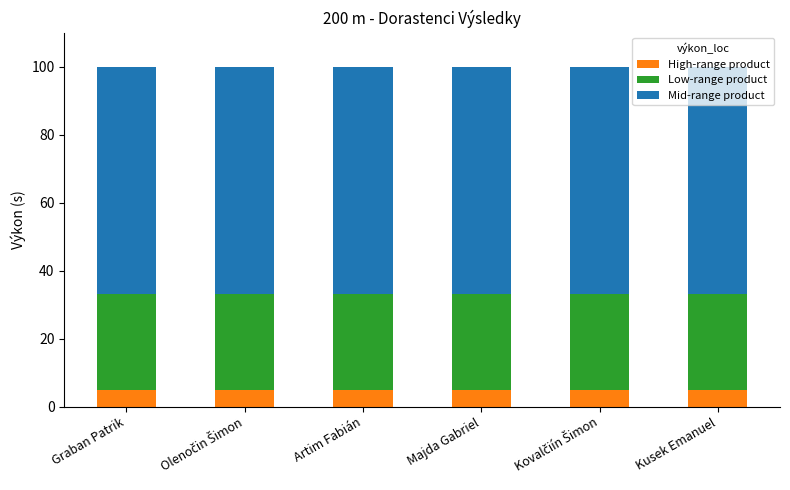

What are all the series names shown in the legend?

High-range product, Low-range product, Mid-range product